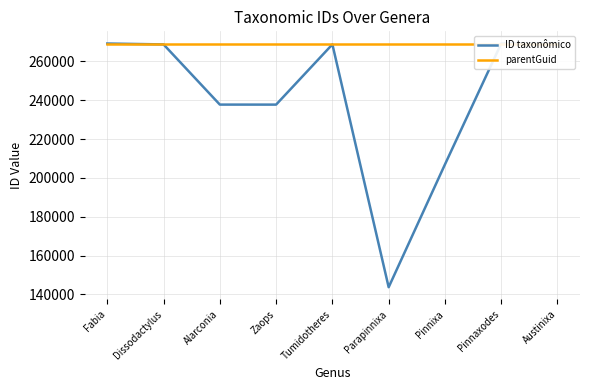

What is the average value of the ID taxonômico series?

241255